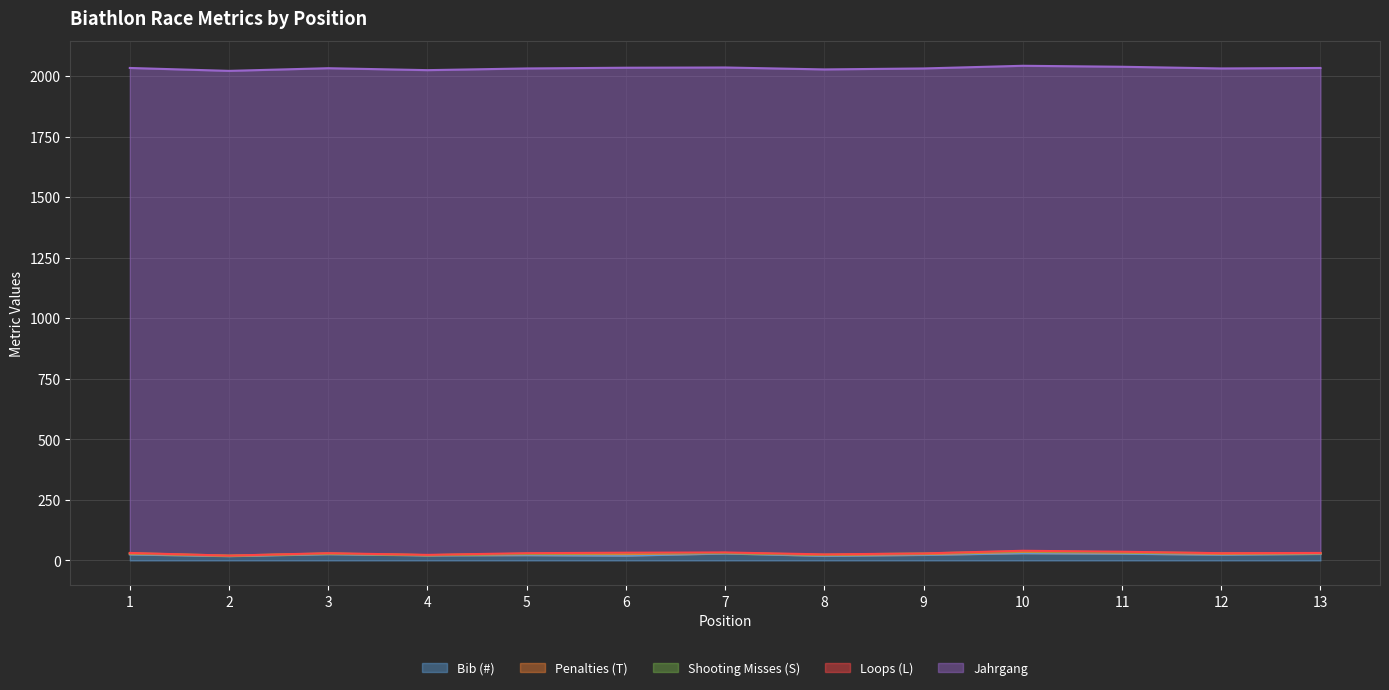

How many positive values does the Loops (L) series have?

10